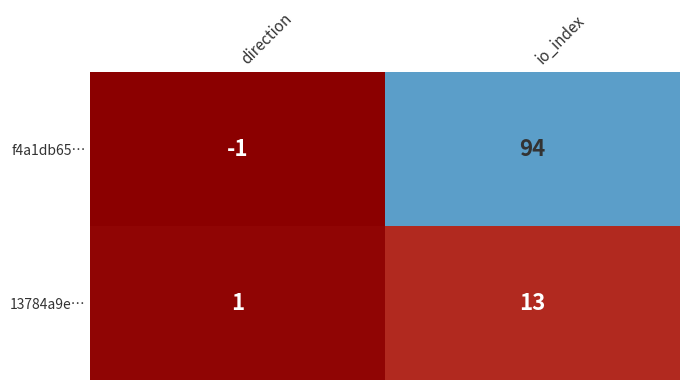

Rank the series by their maximum value, from lowest to highest.

13784a9e…, f4a1db65…